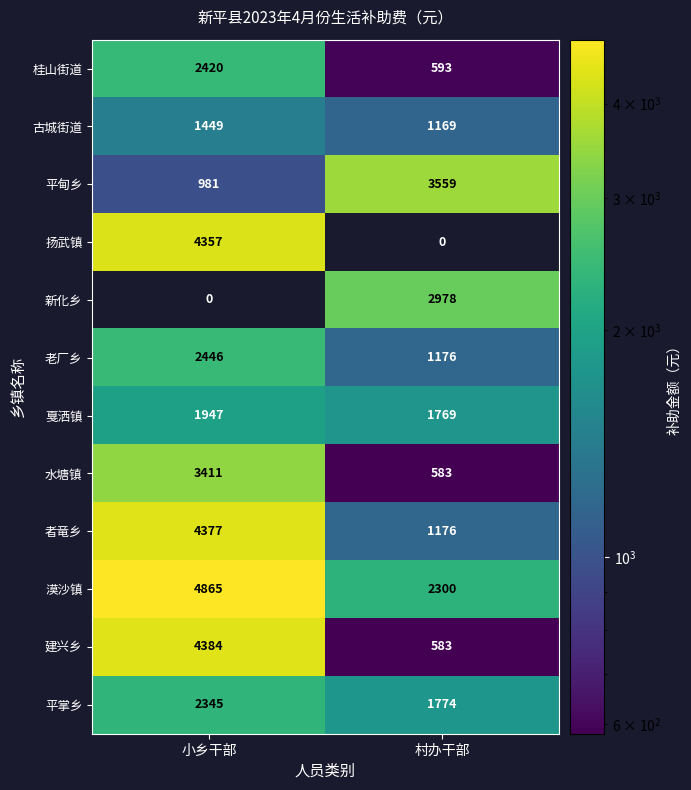

Which label corresponds to the largest value in the chart?

小乡干部